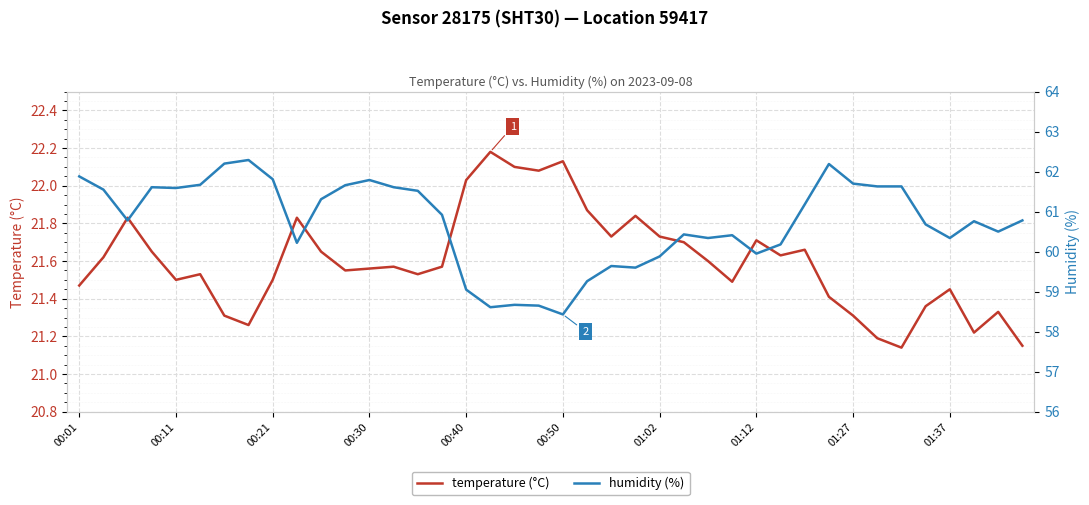

True or false: humidity (%) has more than 1 interior local peaks.

True